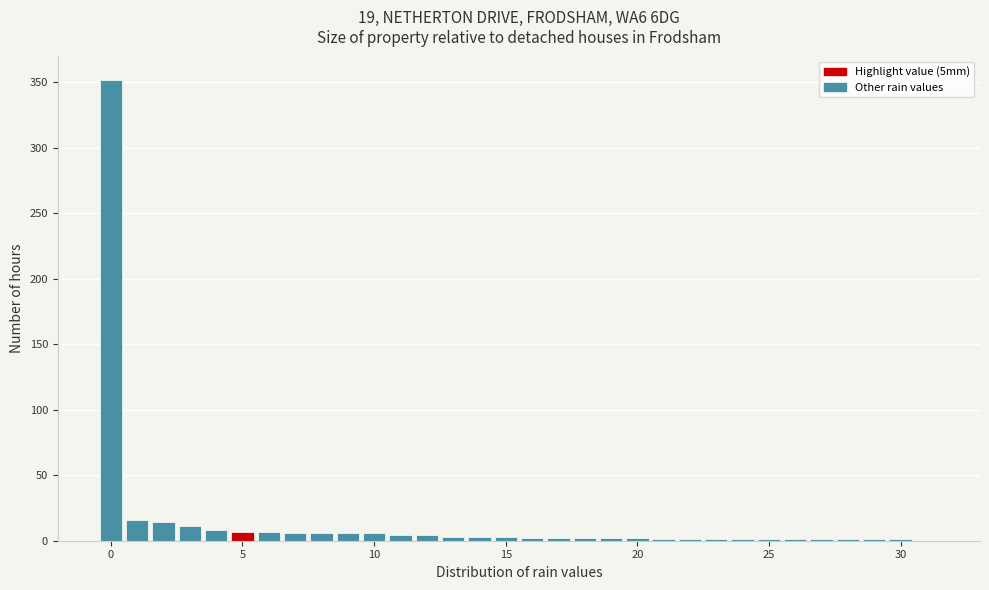

Read against the x-axis, roughly where is the centre of the tallest bar?

0.0